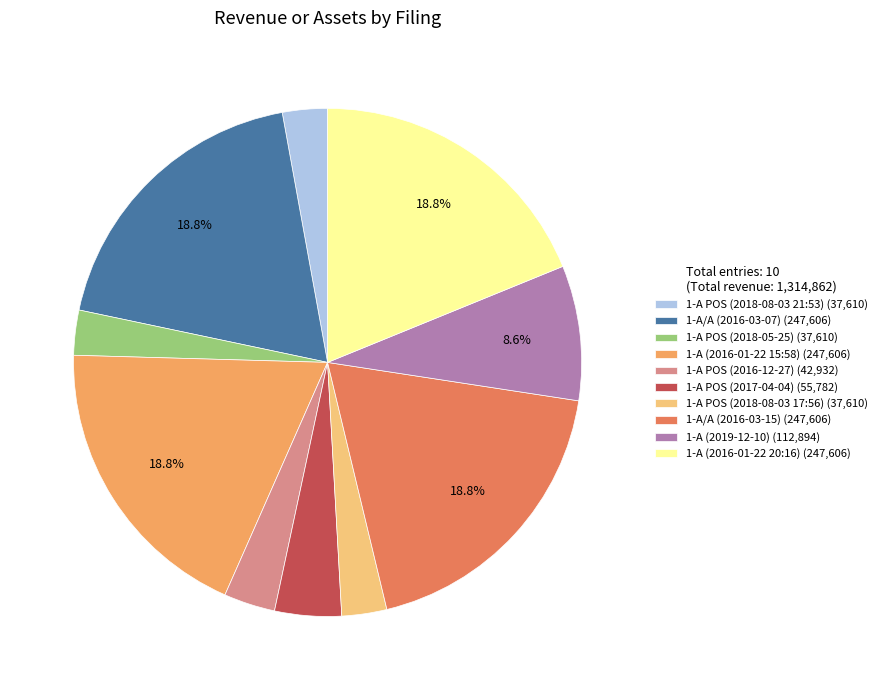

Is it true that 1-A POS (2018-08-03 17:56) is 14% of the pie?

False